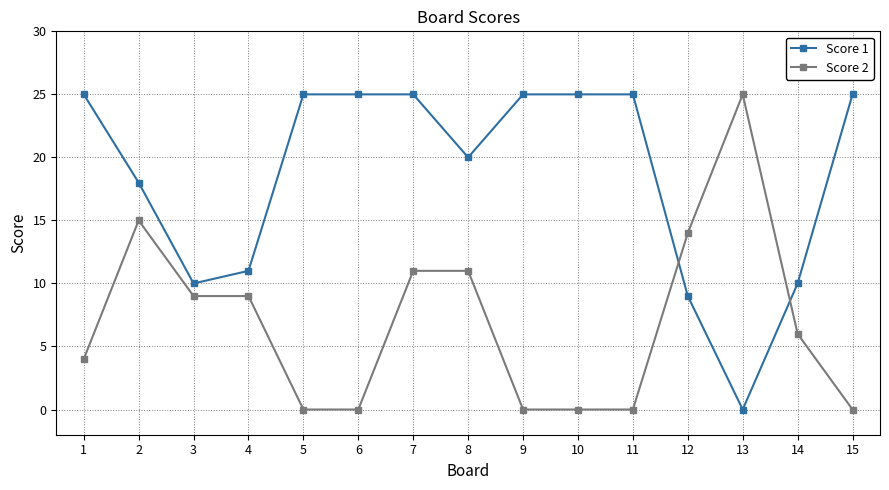

At 7, list the series in order from largest to smallest.

Score 1, Score 2